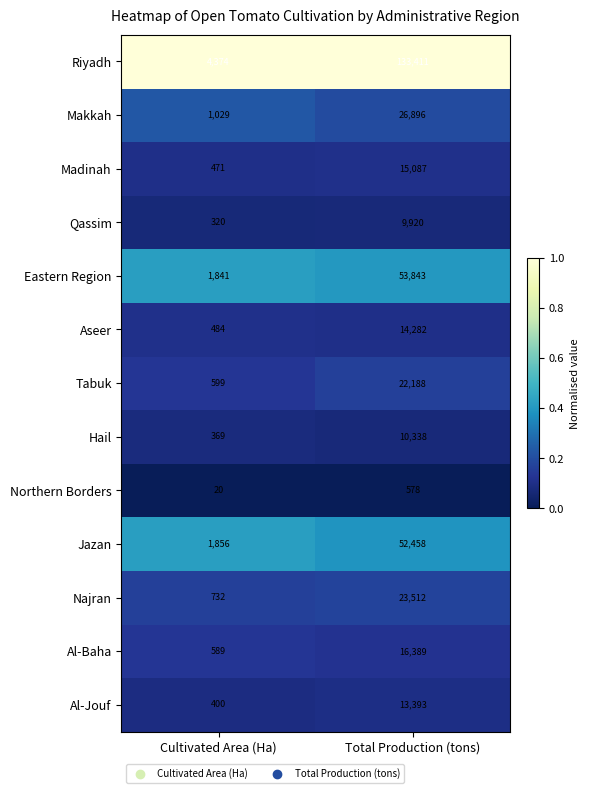

At which category does the chart reach its peak across all series?

Total Production (tons)